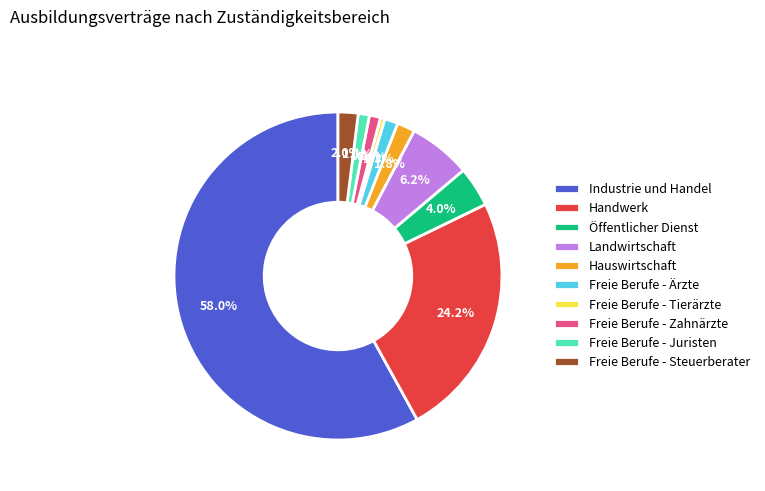

Between Freie Berufe - Zahnärzte and Freie Berufe - Tierärzte, which is larger?

Freie Berufe - Zahnärzte